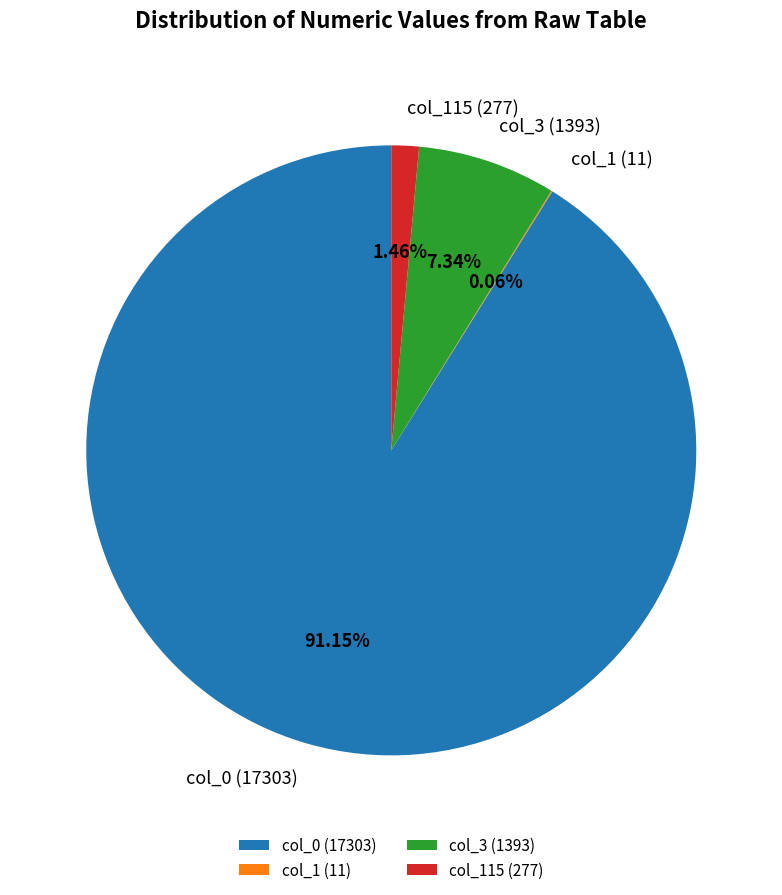

Do col_0 (17303) and col_115 (277) together represent more than half of the pie?

Yes